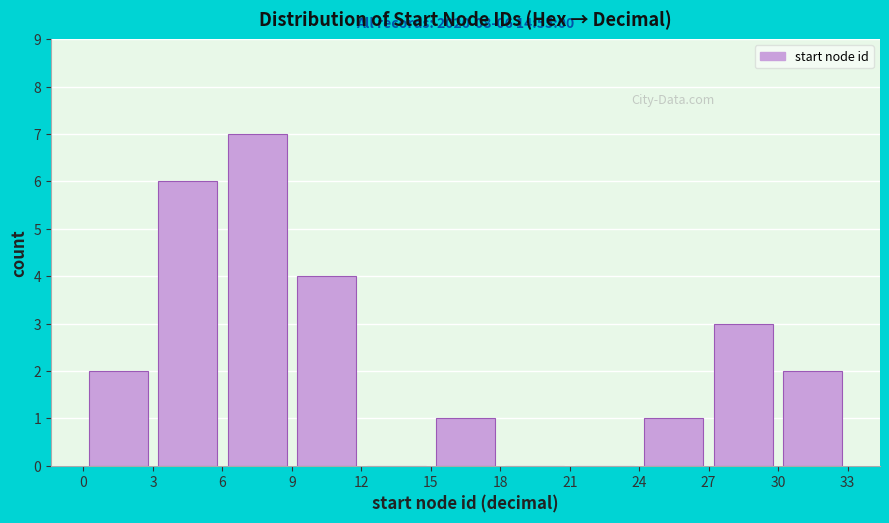

Which range on the x-axis has the tallest bar?

6 to 9